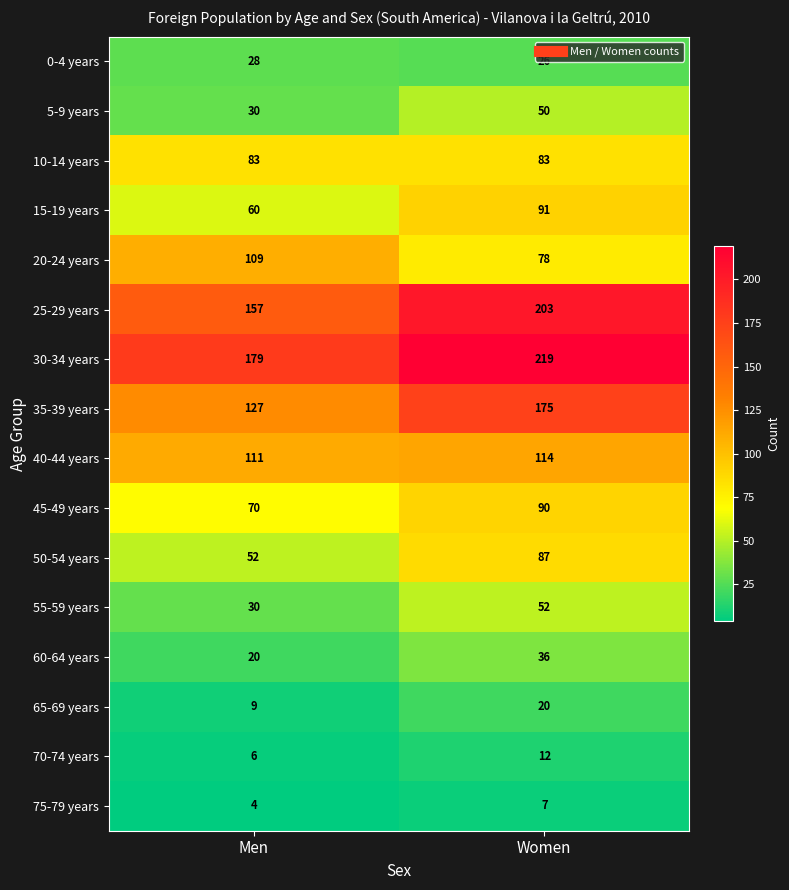

Rank the series by their maximum value, from lowest to highest.

75-79 years, 70-74 years, 65-69 years, 0-4 years, 60-64 years, 5-9 years, 55-59 years, 10-14 years, 50-54 years, 45-49 years, 15-19 years, 20-24 years, 40-44 years, 35-39 years, 25-29 years, 30-34 years